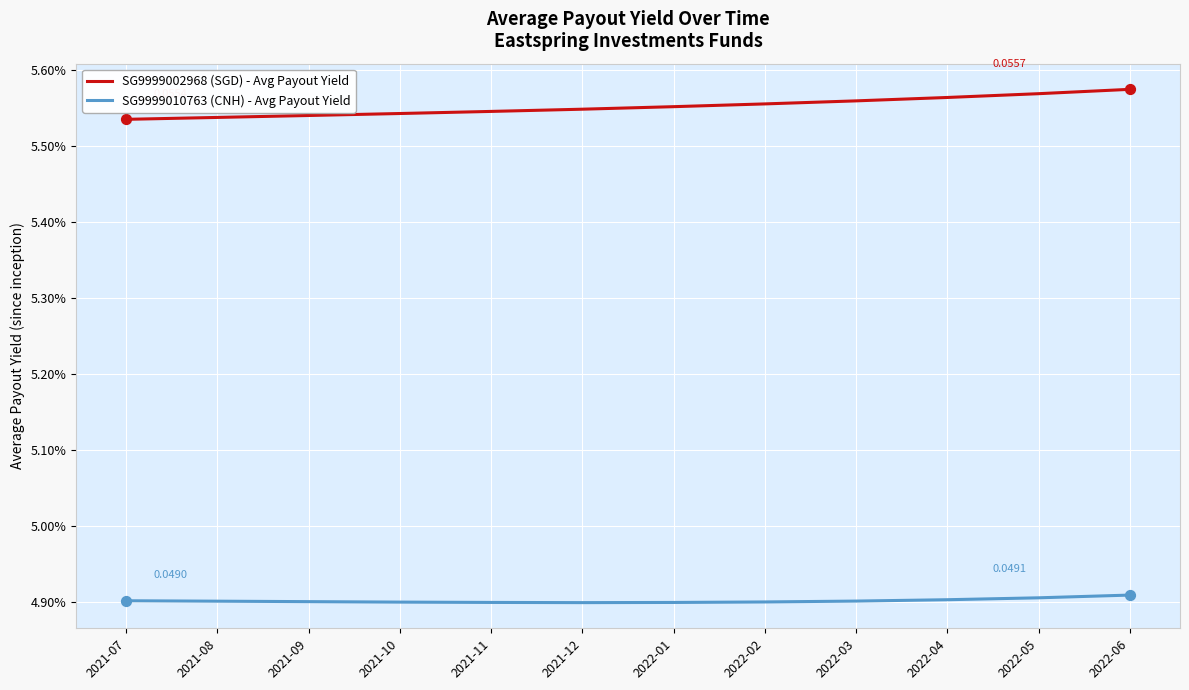

What are all the series names shown in the legend?

SG9999002968 (SGD) - Avg Payout Yield, SG9999010763 (CNH) - Avg Payout Yield